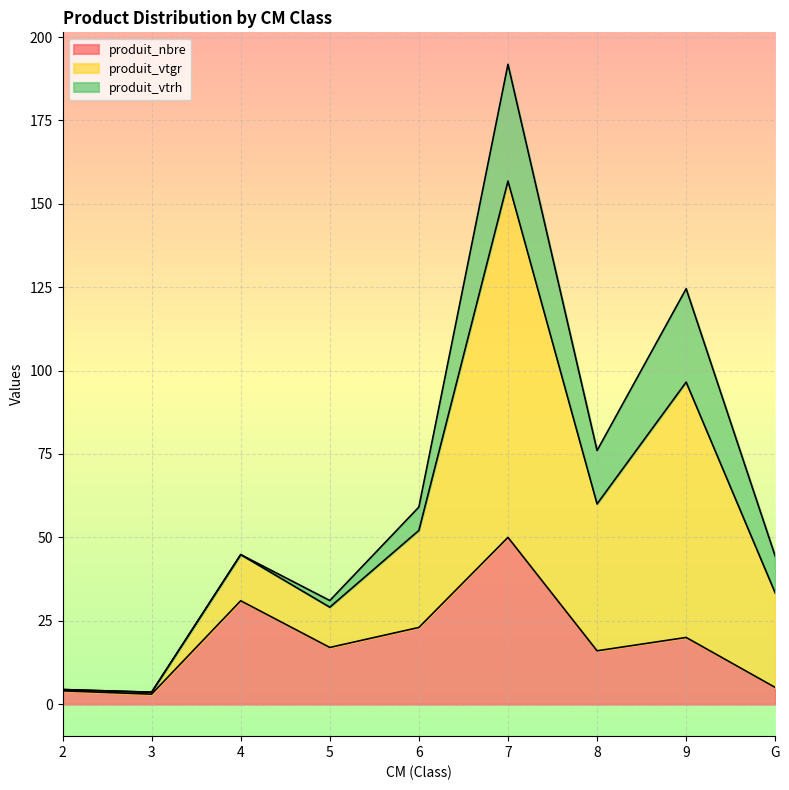

At which category does produit_vtgr reach its first local valley?

3